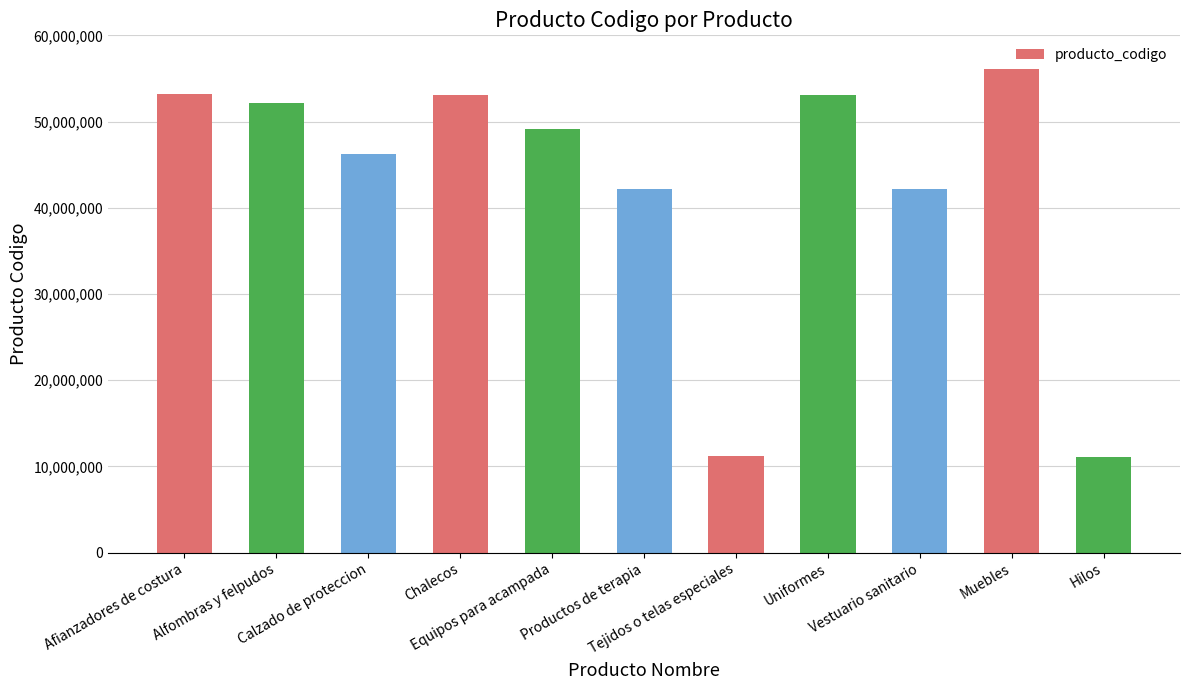

Does the chart contain stacked bars?

No